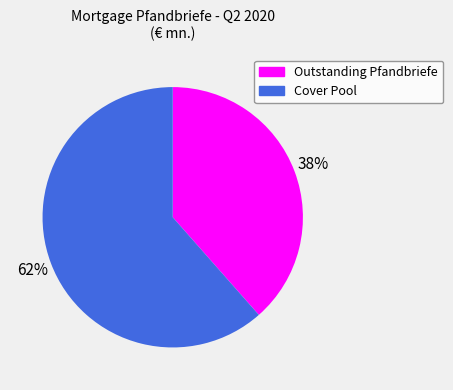

Does Cover Pool account for over 50% of the chart?

Yes